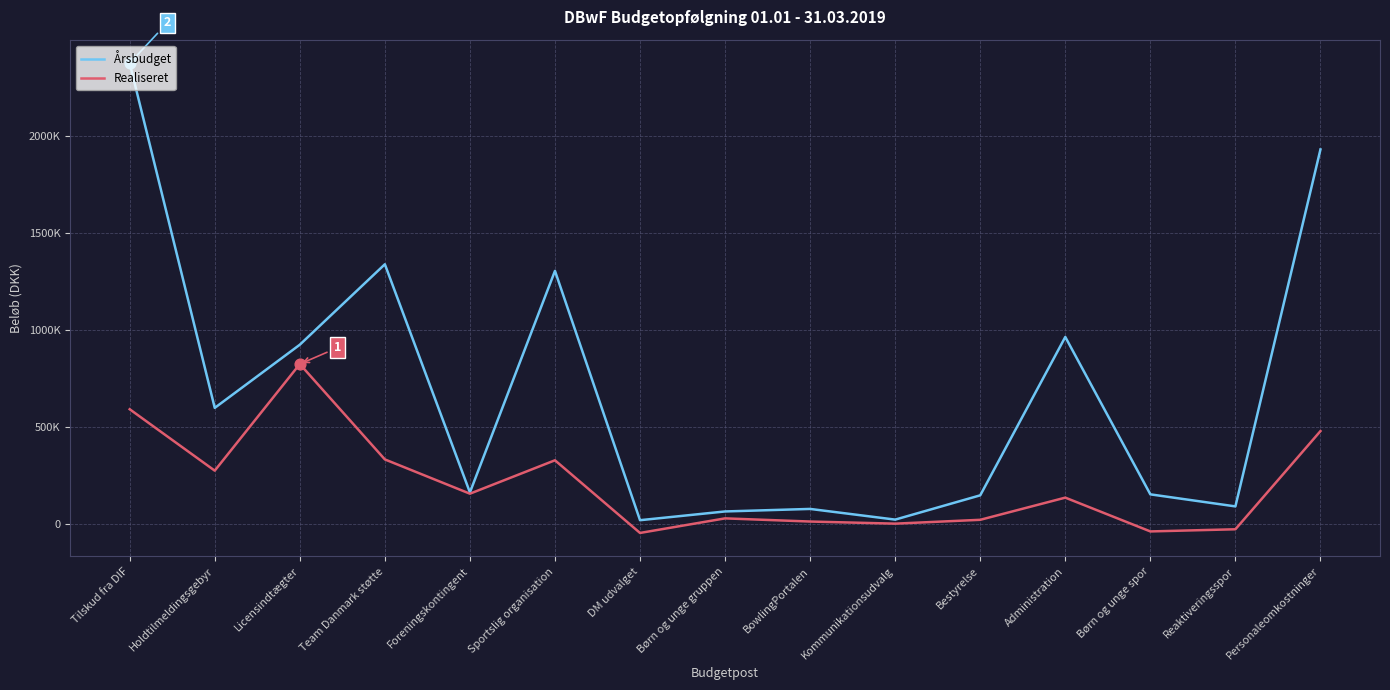

What are all the series names shown in the legend?

Årsbudget, Realiseret